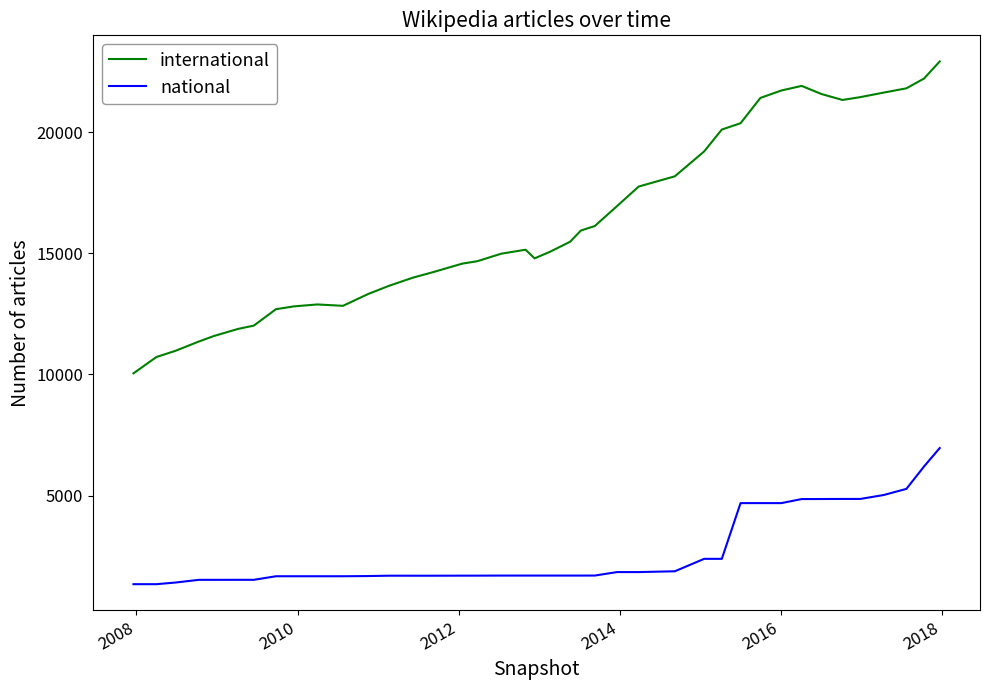

What is the maximum value for national?

6964